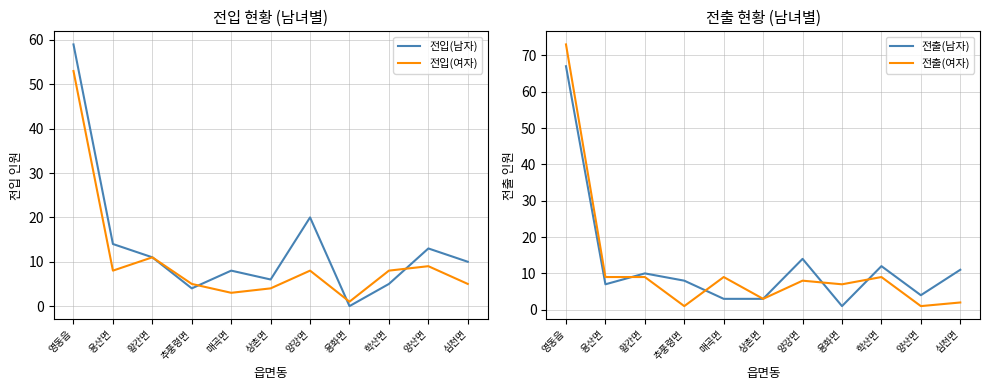

Rank the series by their average value, from highest to lowest.

전입(남자), 전출(남자), 전출(여자), 전입(여자)